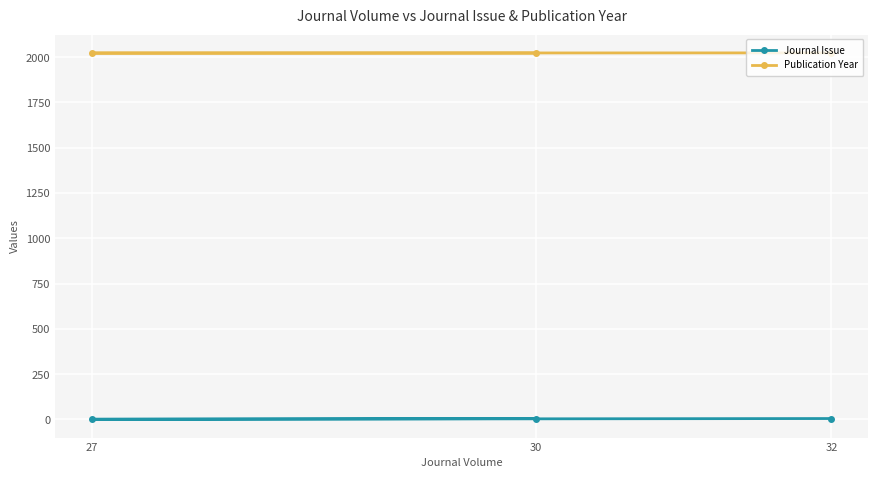

The value of Journal Issue at 30 is 9. True or false?

False